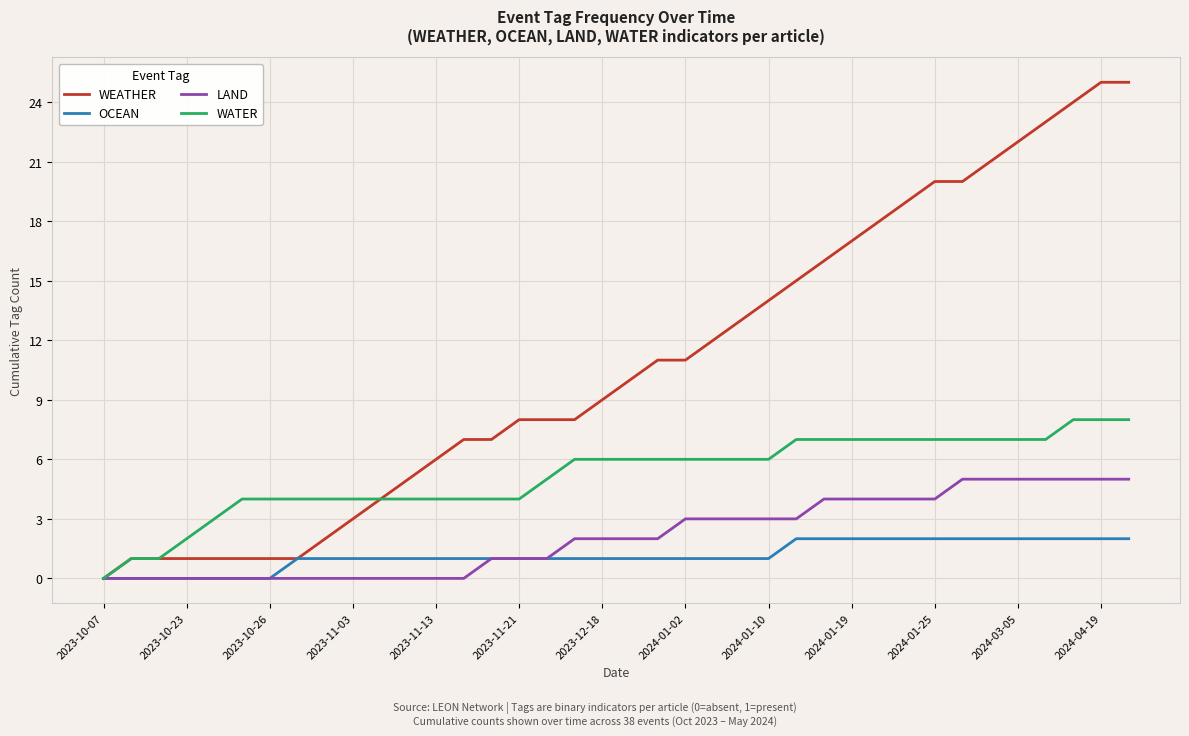

What is the difference between the maximum and minimum values in the OCEAN series?

2